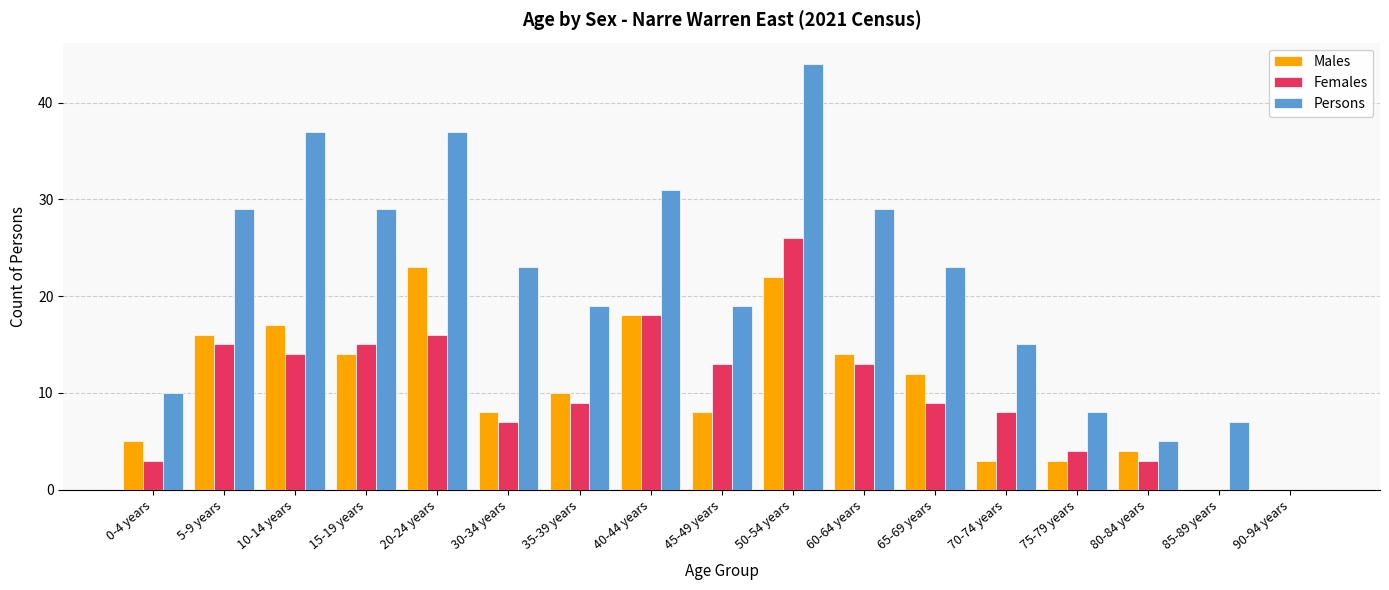

How many categories are shown in the chart?

17